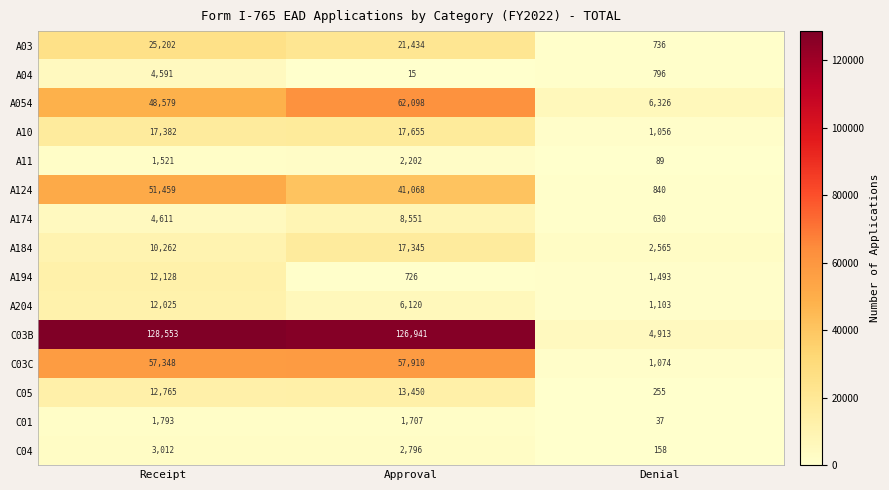

What is the sum of the C03C values at Denial and Receipt?

58422